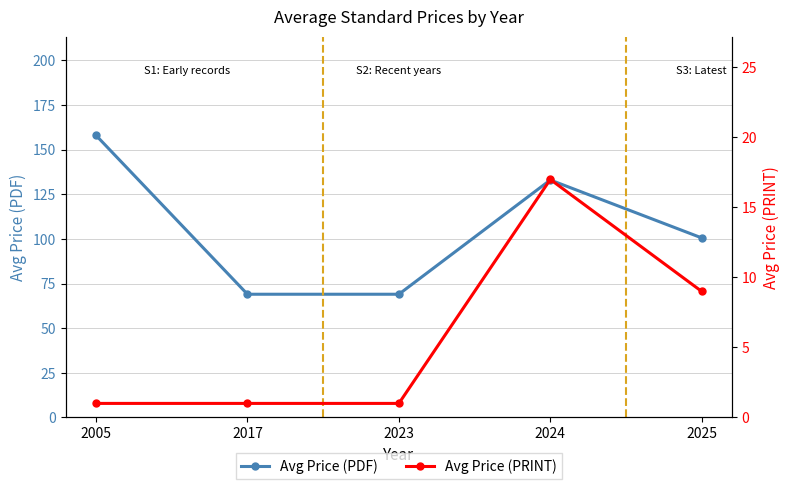

True or false: Avg Price (PRINT) has more than 0 interior local peaks.

True